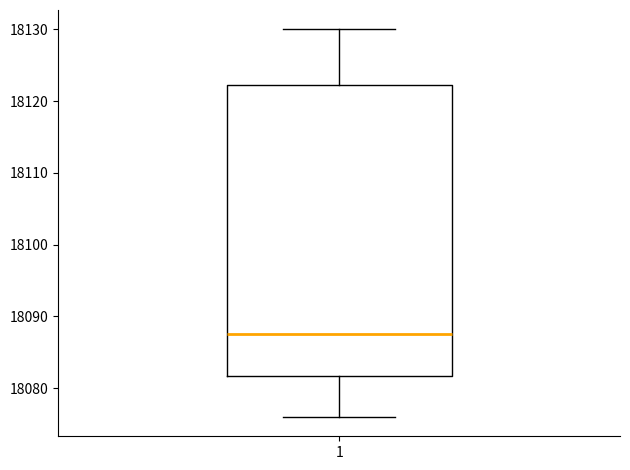

Read this box plot against the y-axis: the position of the median line, the range covered by the box, and the ends of both whiskers. The values are not printed on the chart, so give them approximately, as read against the axis.

median 18088, box 18082 to 18122, whiskers 18076 to 18130